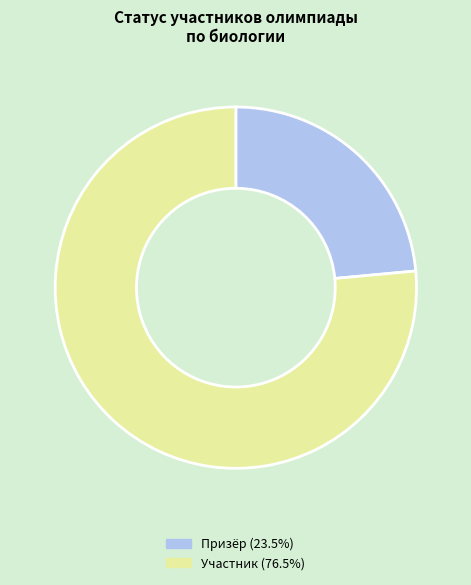

Between Призёр and Участник, which is larger?

Участник